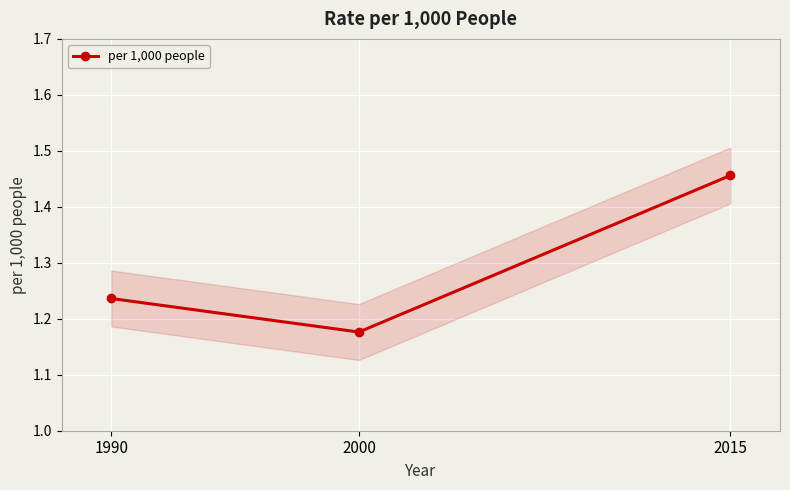

What is the smallest value displayed?

1.2